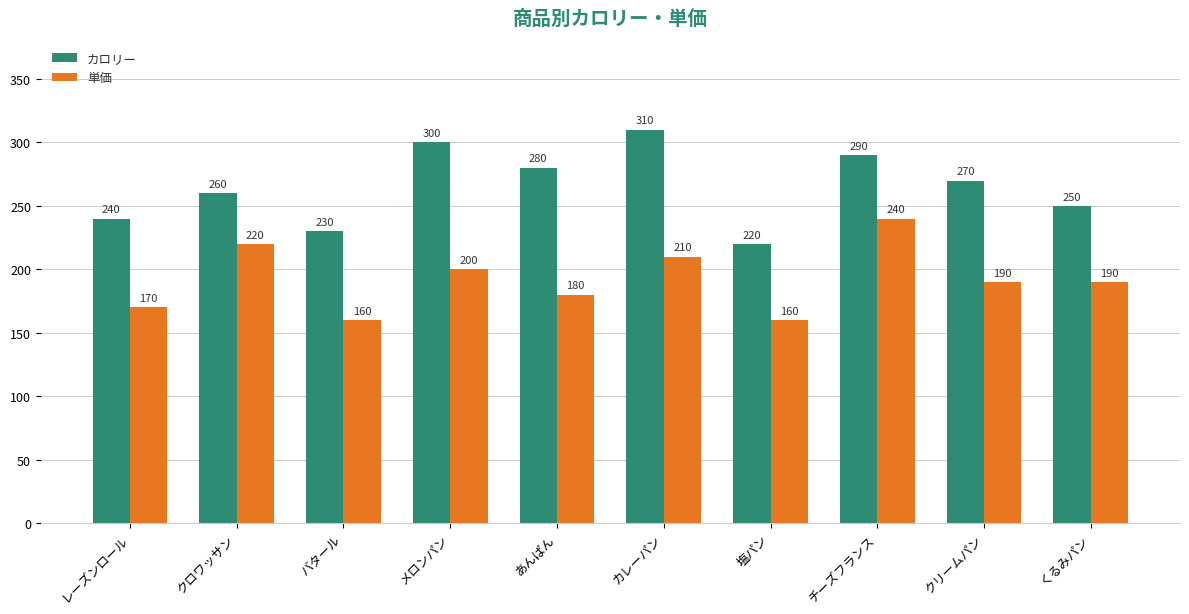

What is the value of the 単価 bar at the 6th from the left?

210